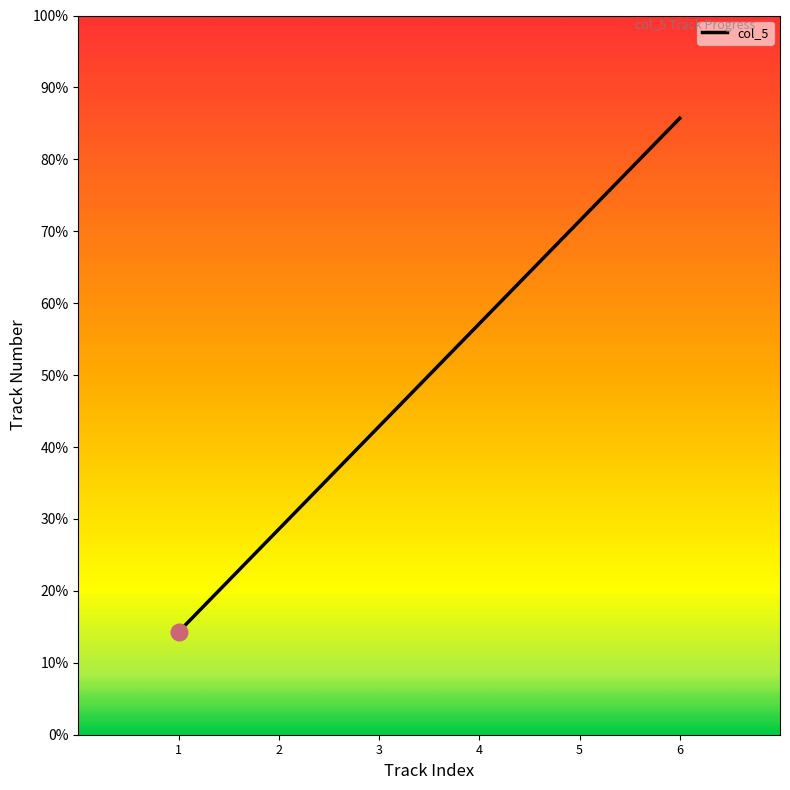

Count the values in the range 2 to 5.

4